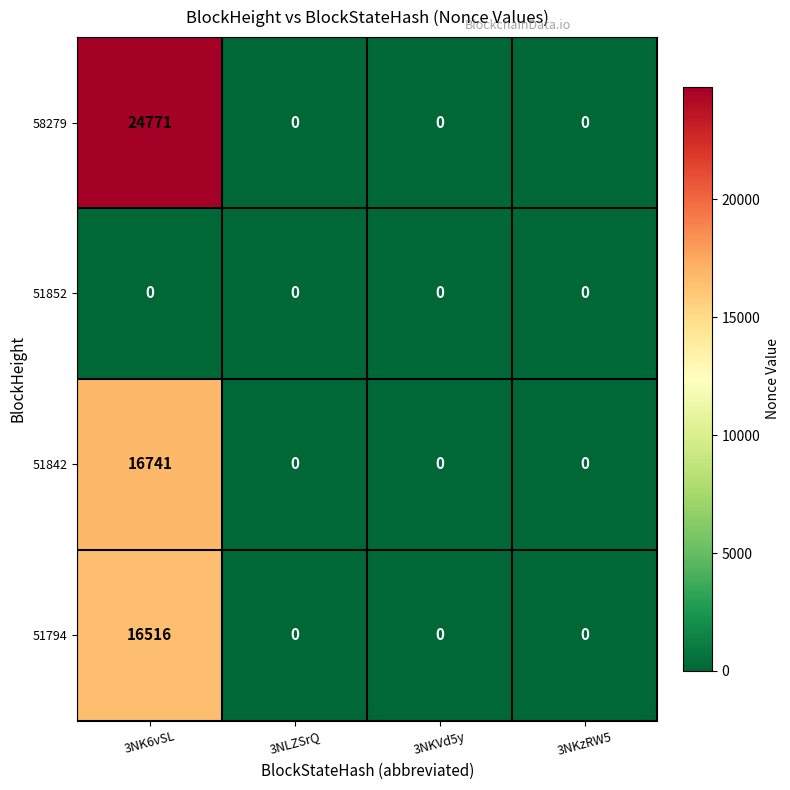

At which label does 51794 reach its peak?

3NK6vSL